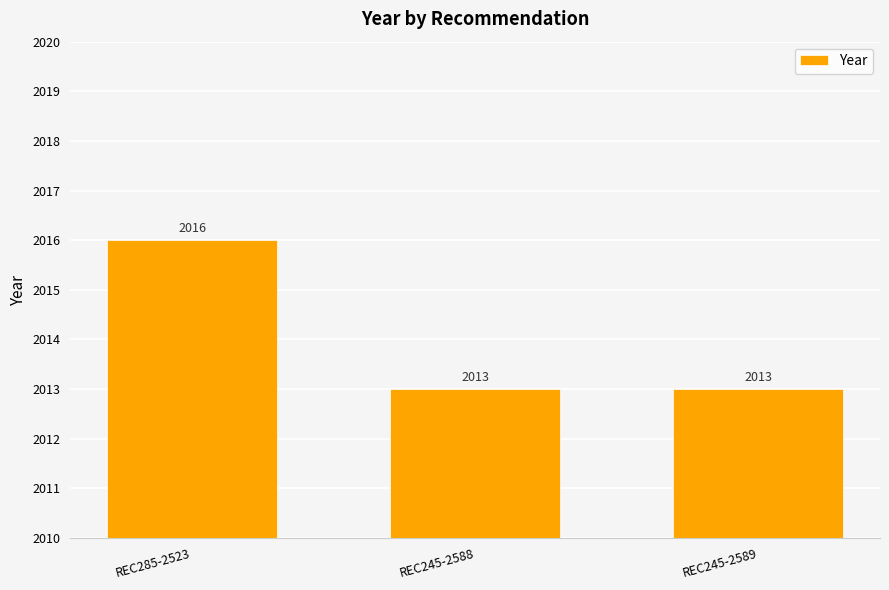

Which has a higher value, REC285-2523 or REC245-2588?

REC285-2523